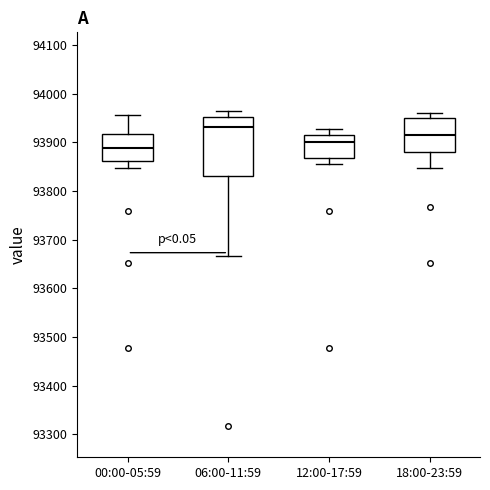

Reading left to right, transcribe this box plot: for each box, give where its median line is, the range the box spans, and where its two whiskers end, as read against the y-axis. The values are not printed on the chart, so give them approximately, as read against the axis.

00:00-05:59: median 93890, box 93860 to 93920, whiskers 93850 to 93960
06:00-11:59: median 93930, box 93830 to 93950, whiskers 93670 to 93960
12:00-17:59: median 93900, box 93870 to 93910, whiskers 93860 to 93930
18:00-23:59: median 93920, box 93880 to 93950, whiskers 93850 to 93960